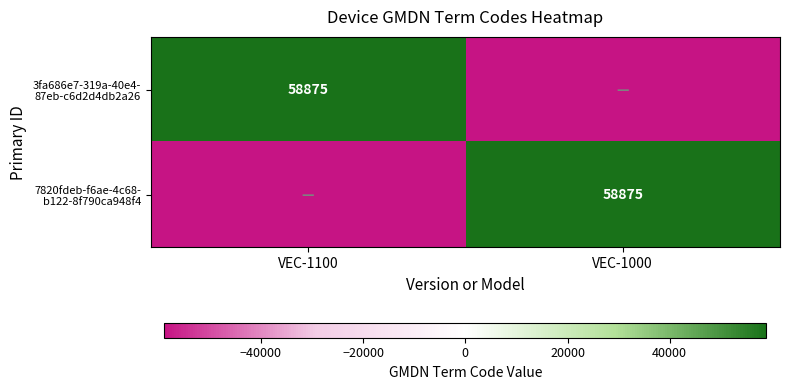

Rank the categories by 7820fdeb-f6ae-4c68- b122-8f790ca948f4 value from highest to lowest.

VEC-1000, VEC-1100